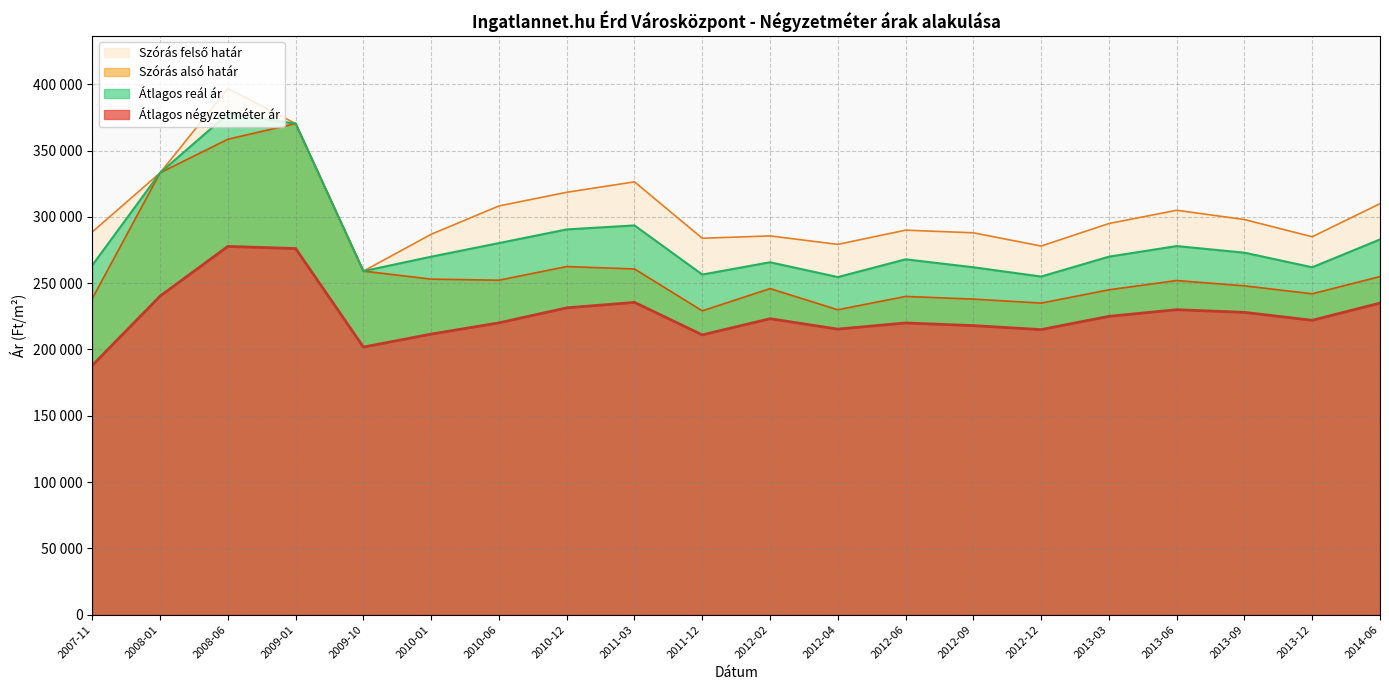

True or false: Átlagos négyzetméter ár has more than 0 interior local peaks.

True